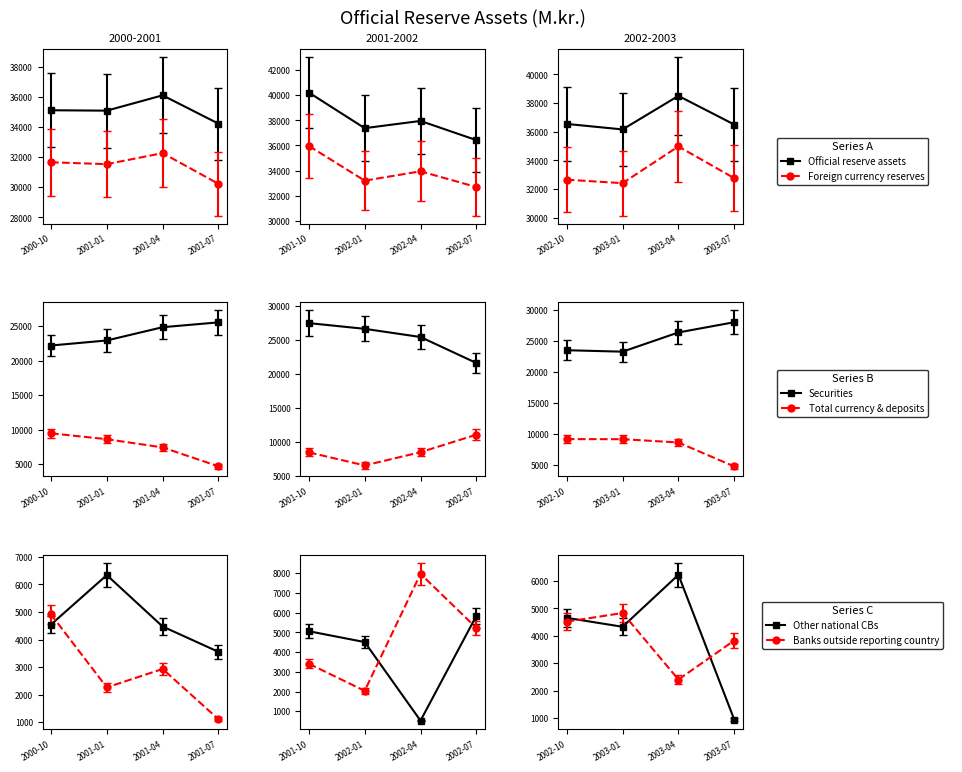

The value of Securities at Banks outside reporting country is 15081. True or false?

False